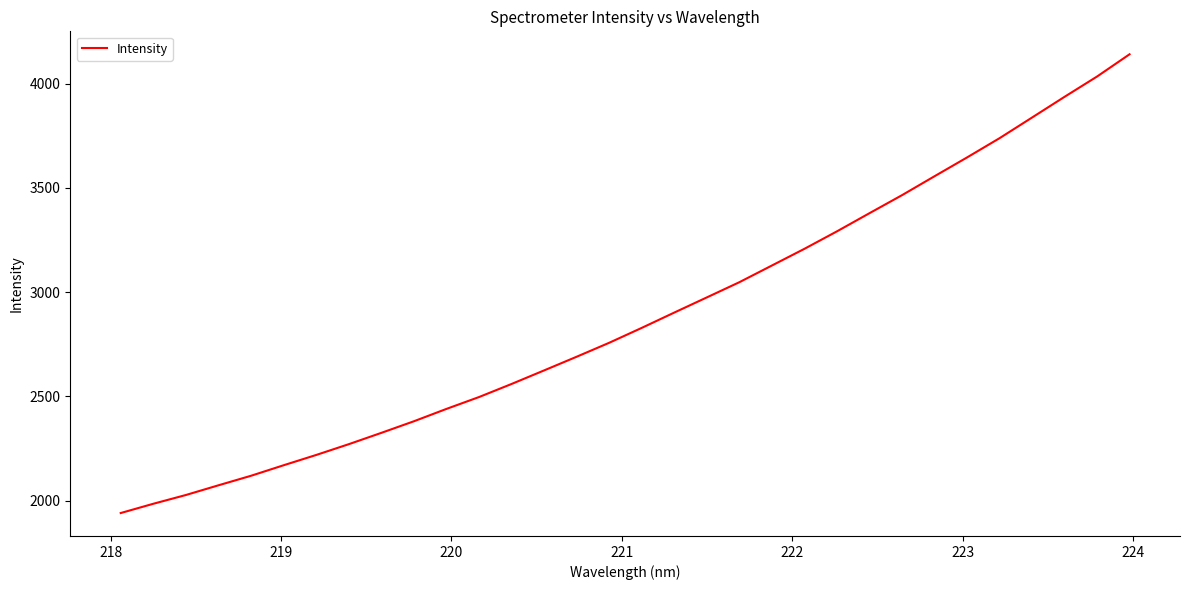

What is the difference between the maximum and minimum values?

2201.6